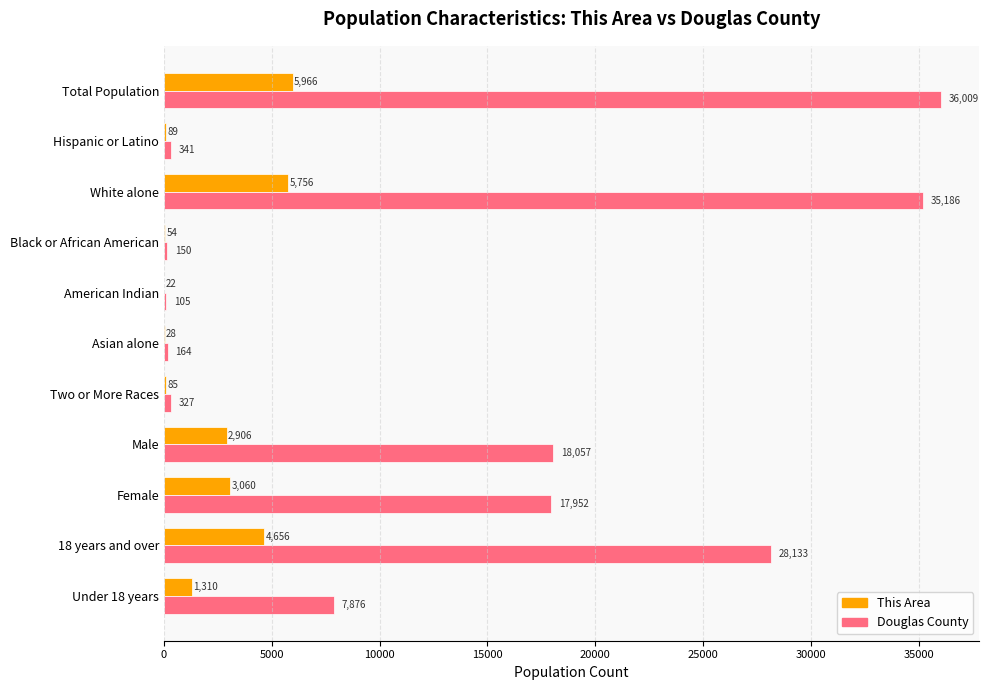

Where is Douglas County nearest to the value 18057?

Male